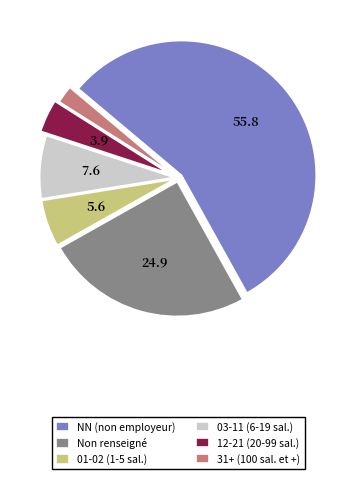

Combined, do NN (non employeur) and 31+ (100 sal. et +) account for over 50%?

Yes